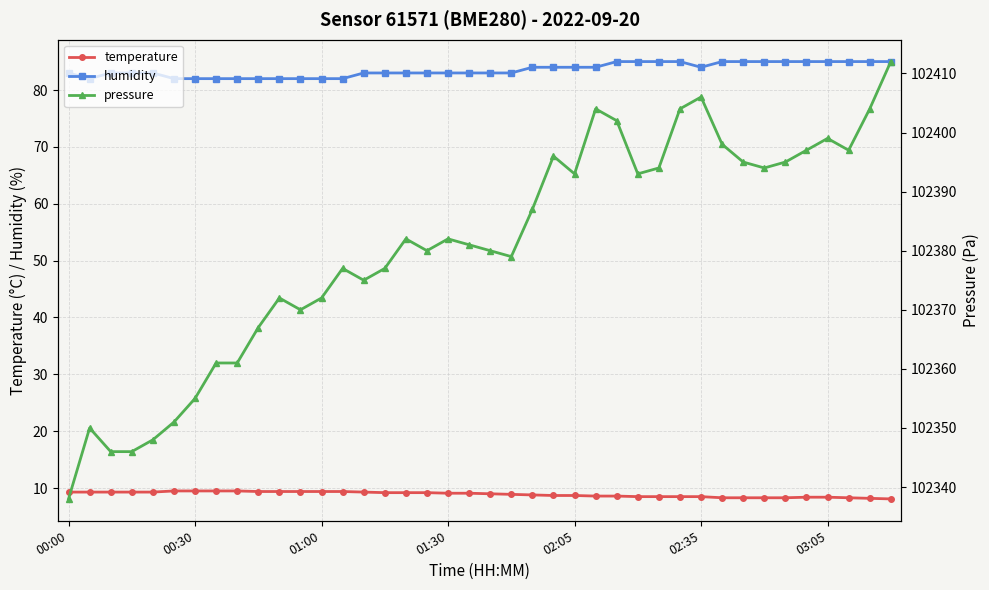

How many data points in humidity are above 83?

18